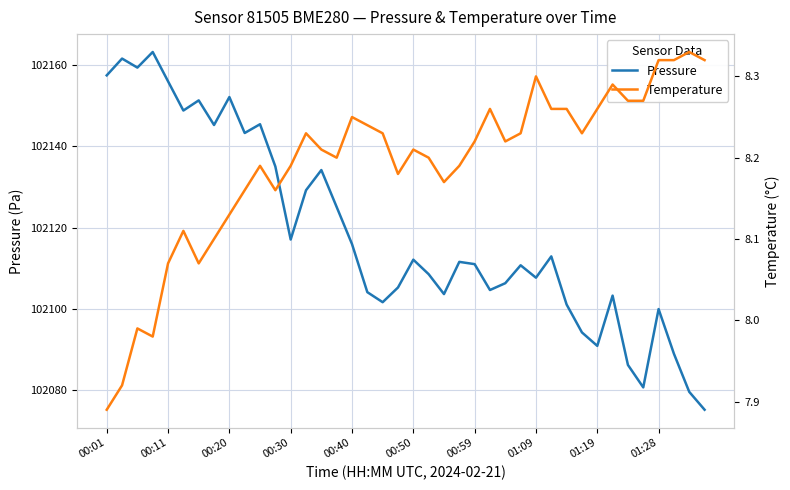

What are all the series names shown in the legend?

pressure, temperature